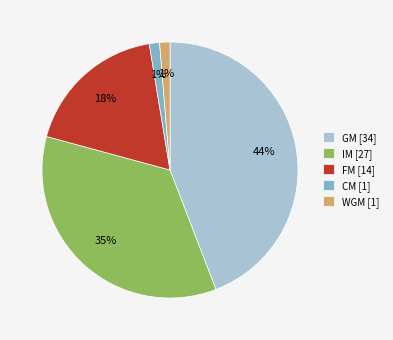

Is WGM the majority of the pie?

No